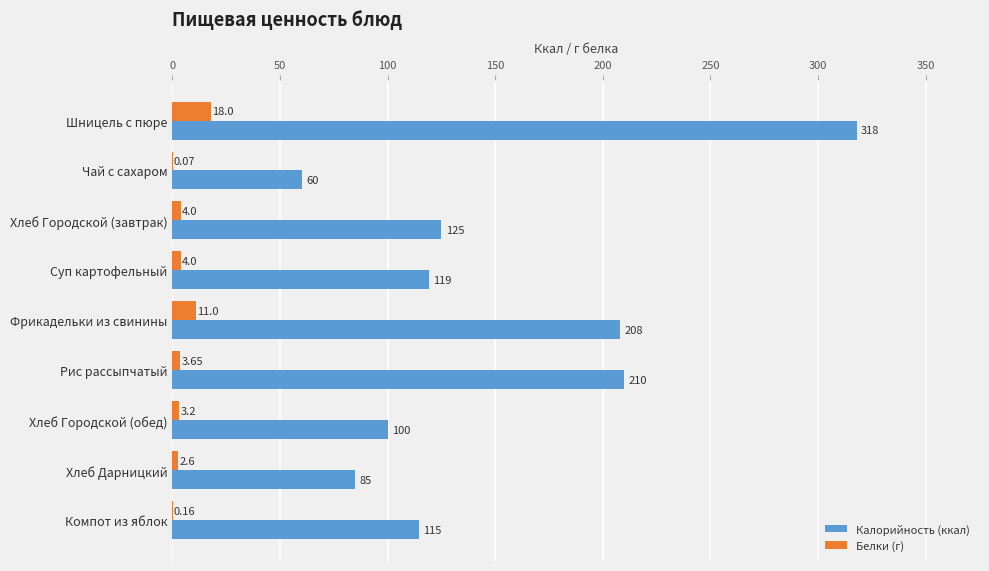

Between Шницель с пюре and Хлеб Городской (обед), which series saw the biggest shift?

Калорийность (ккал)